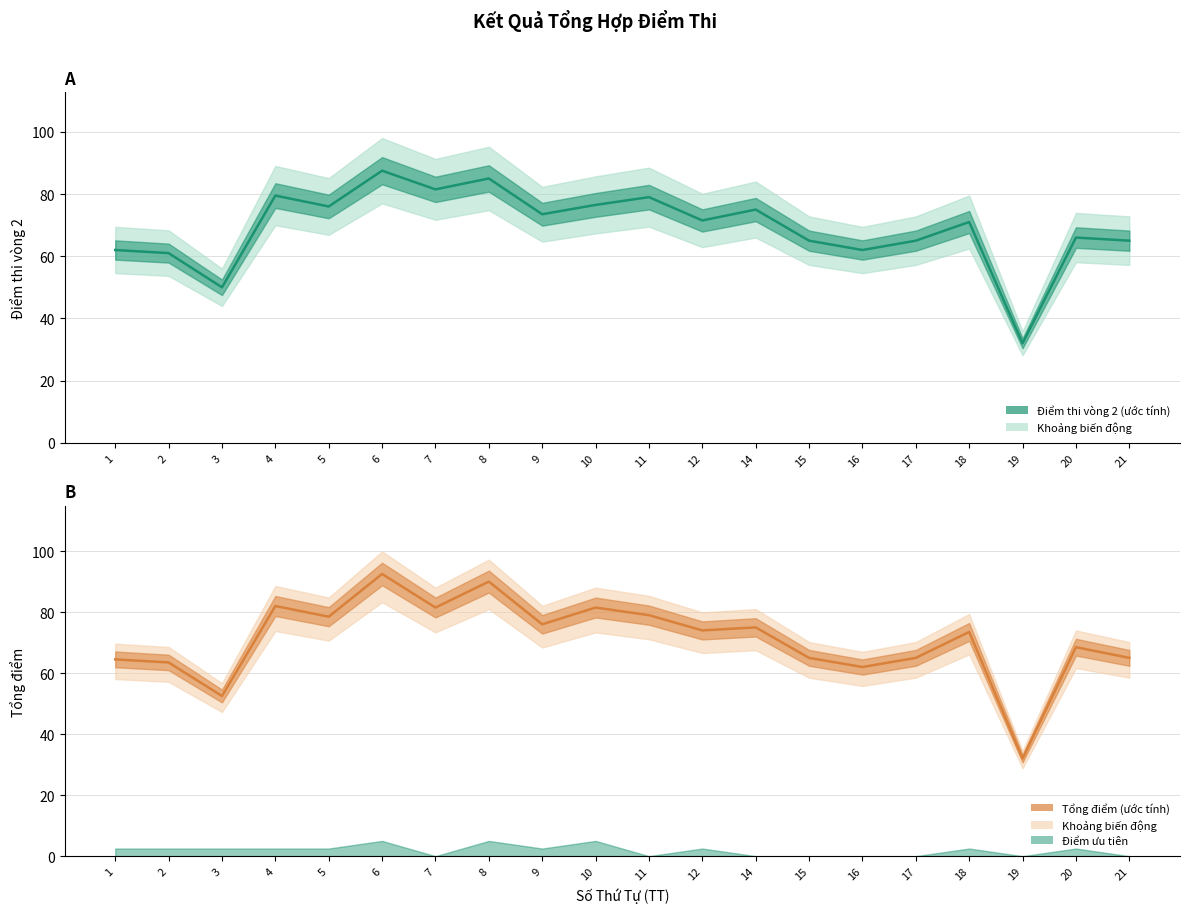

Reading left to right, transcribe all the data shown in this chart.

1=62.0	2=61.0	3=50.0	4=79.5	5=76.0	6=87.5	7=81.5	8=85.0	9=73.5	10=76.5	11=79.0	12=71.5	14=75.0	15=65.0	16=62.0	17=65.0	18=71.0	19=32.0	20=66.0	21=65.0